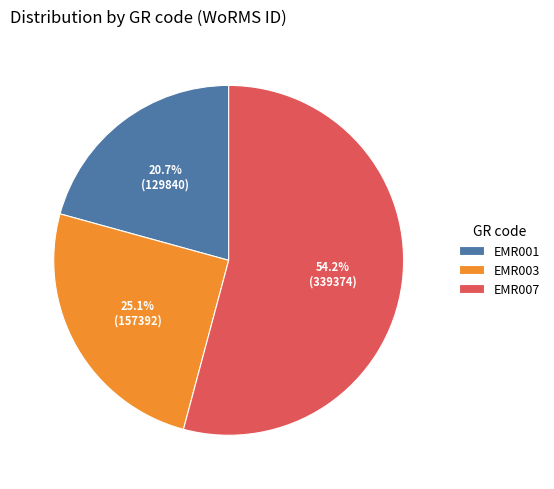

To the nearest percent, what percentage of the pie is EMR001?

21%